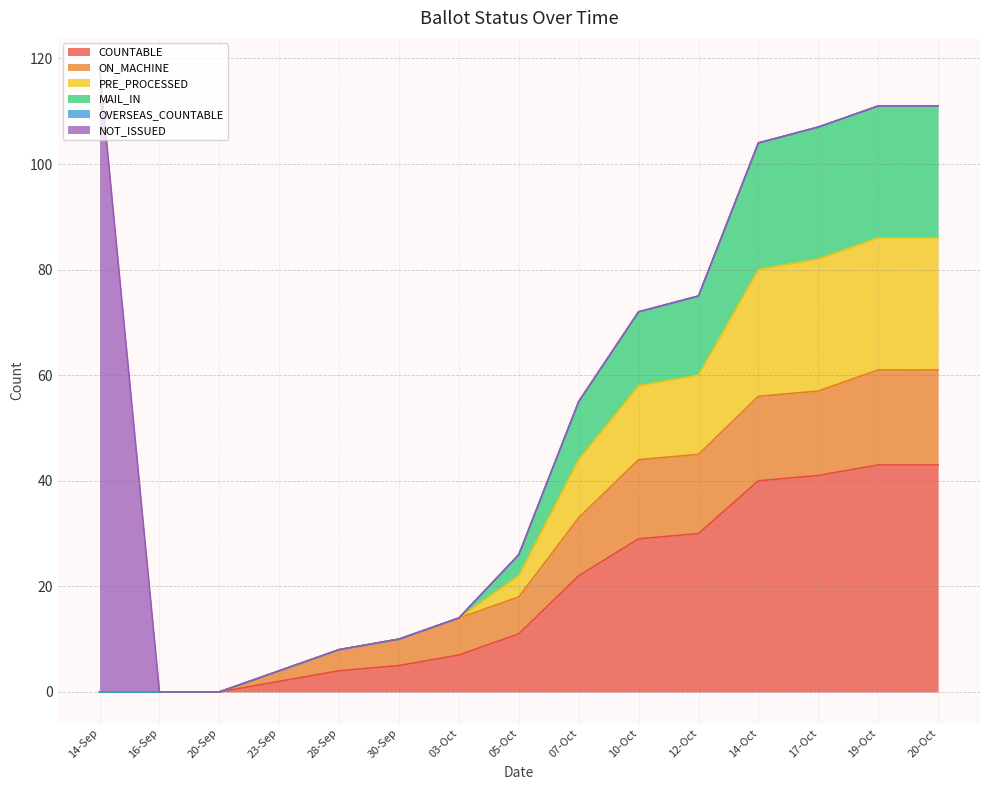

At which category is the sum across all series the highest?

19-Oct